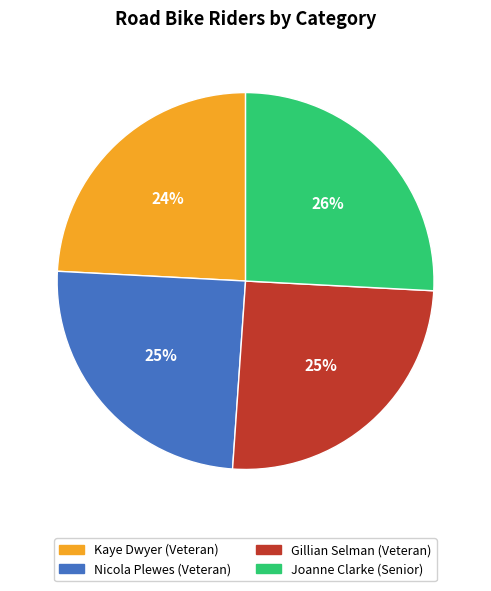

Combined, do Nicola Plewes (Veteran) and Kaye Dwyer (Veteran) account for over 50%?

No